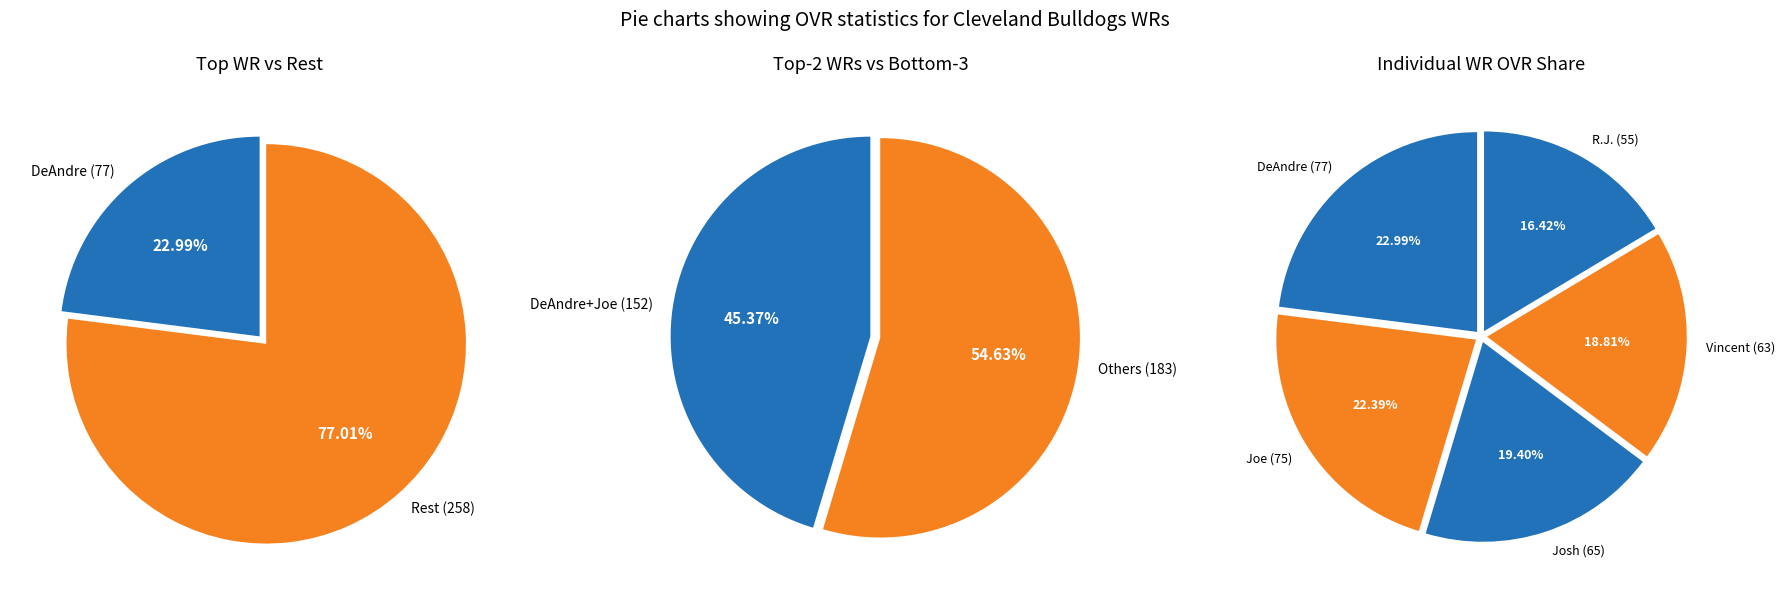

Between Joe and DeAndre, which is larger?

DeAndre